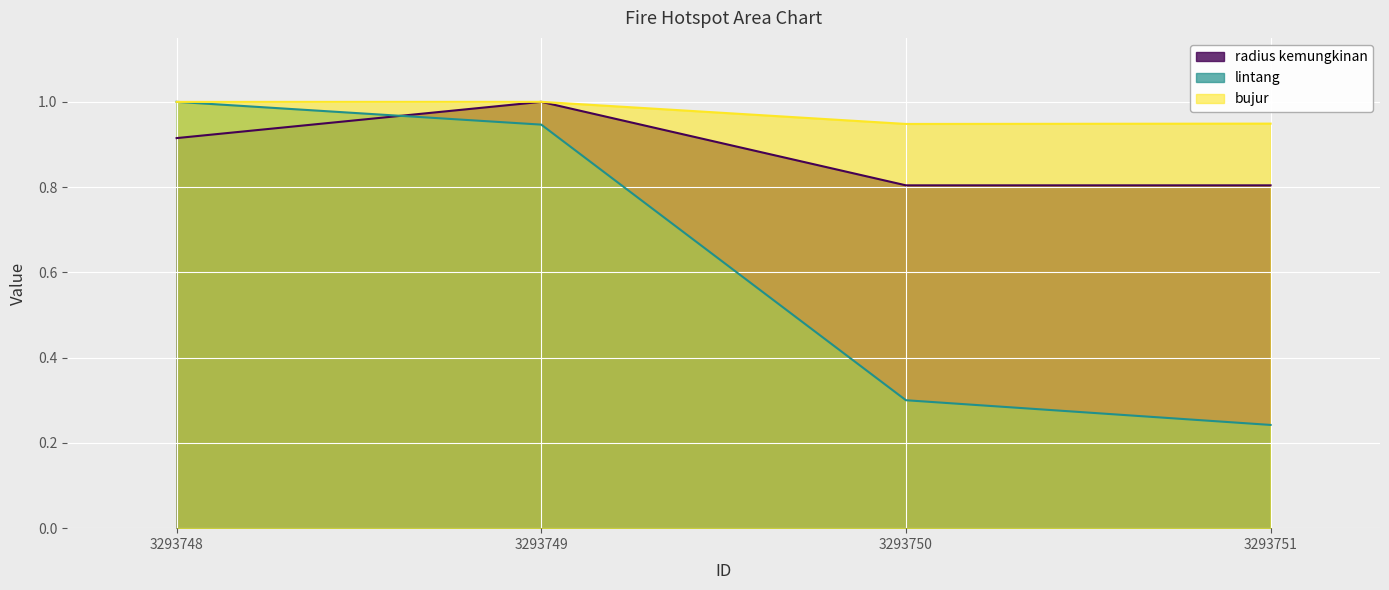

True or false: radius kemungkinan has a value of 1.0 at 3293749.

True